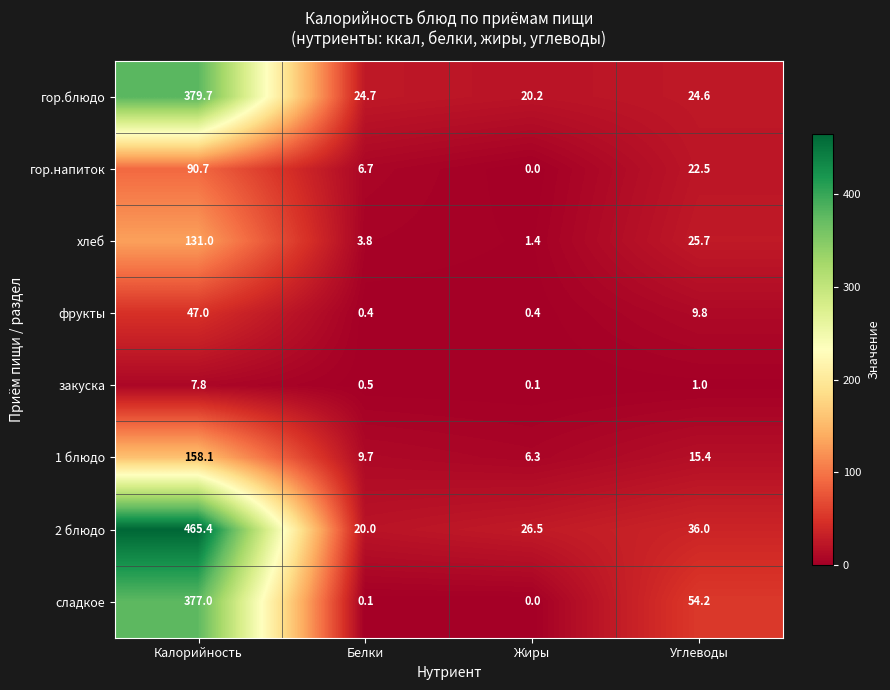

At which category does the chart reach its peak across all series?

Калорийность